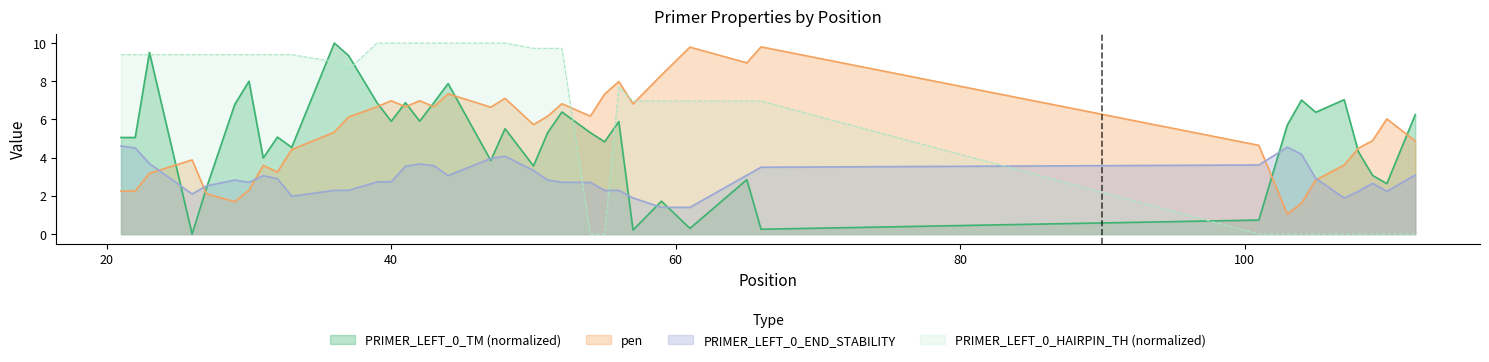

After their last crossing, which series has the higher values: pen or PRIMER_LEFT_0_HAIRPIN_TH?

pen